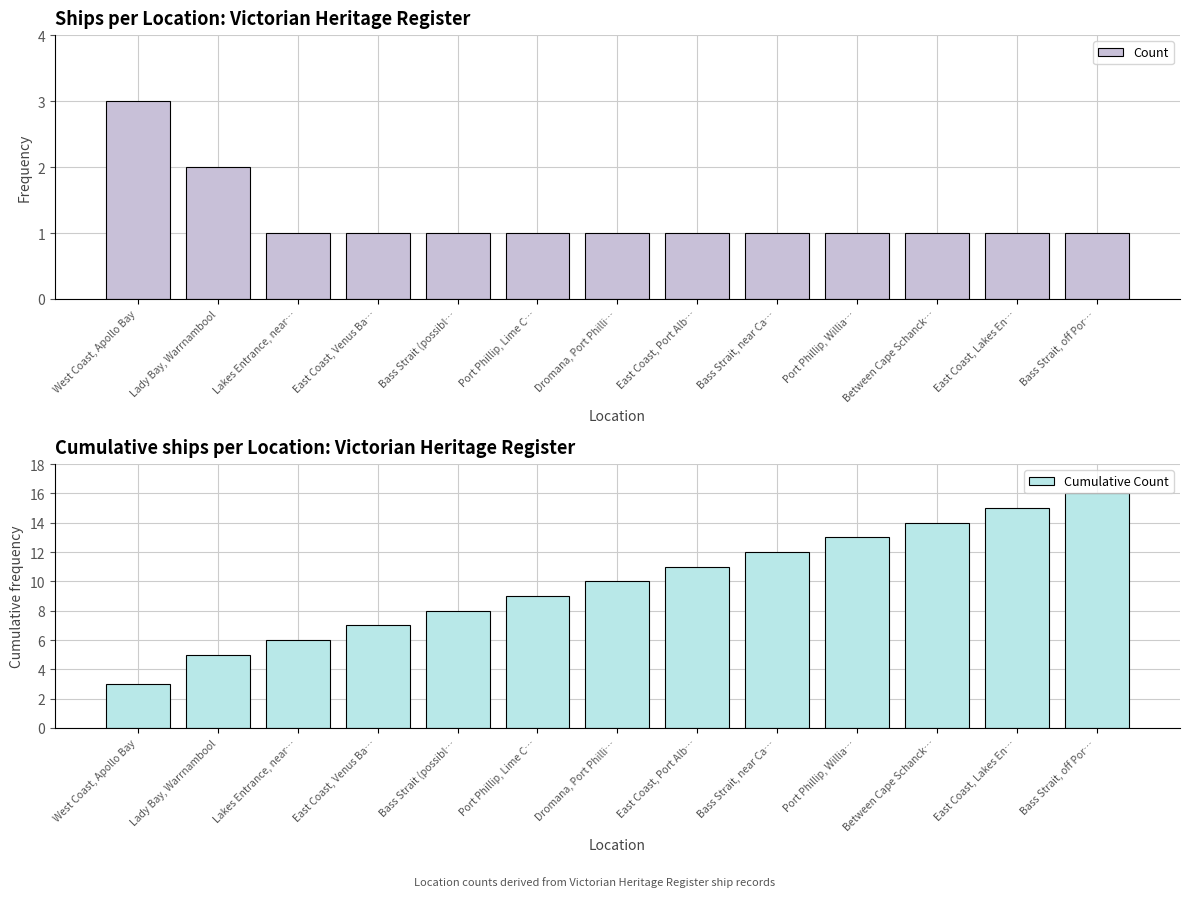

How many bars are there in total?

26